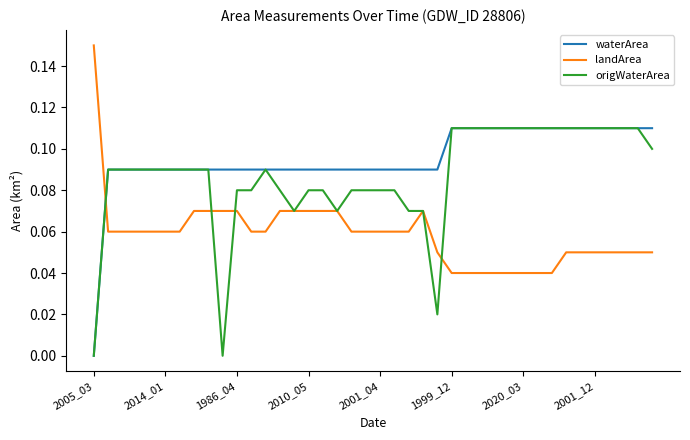

Rank the series by their average value, from highest to lowest.

waterArea, origWaterArea, landArea